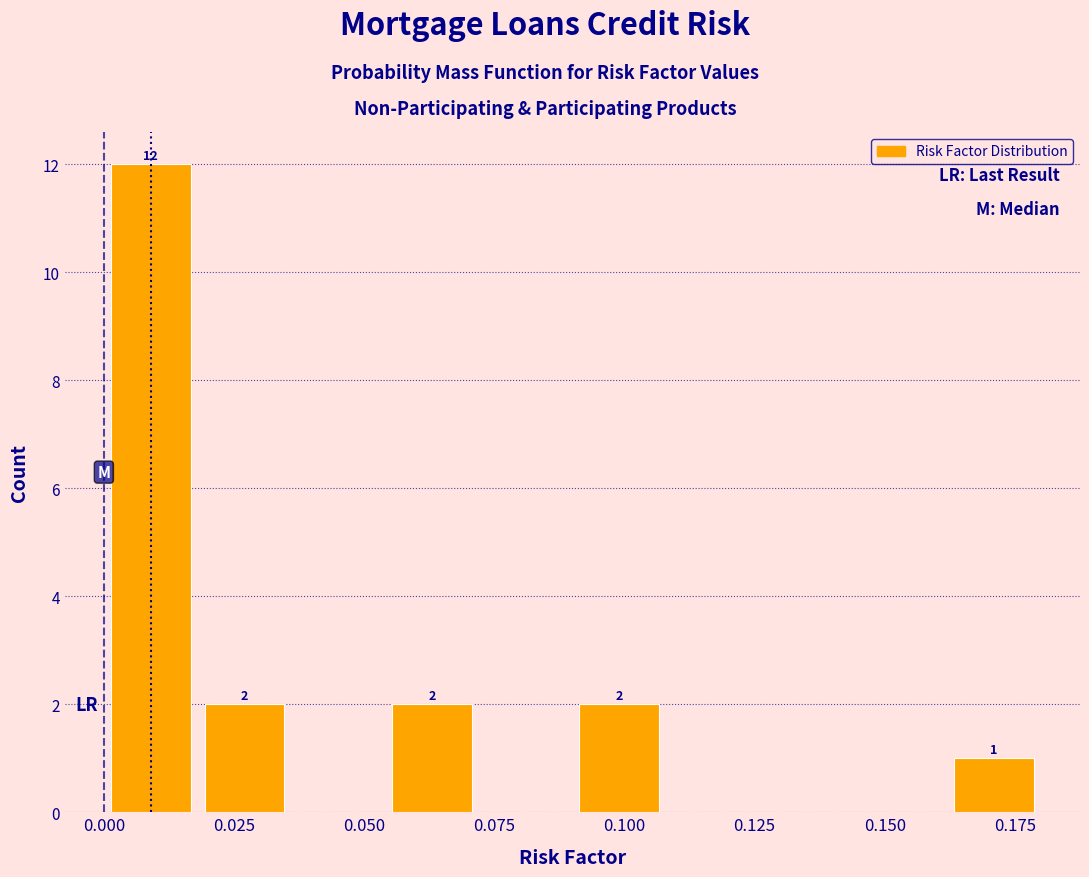

Read against the x-axis, roughly where is the centre of the tallest bar?

0.010